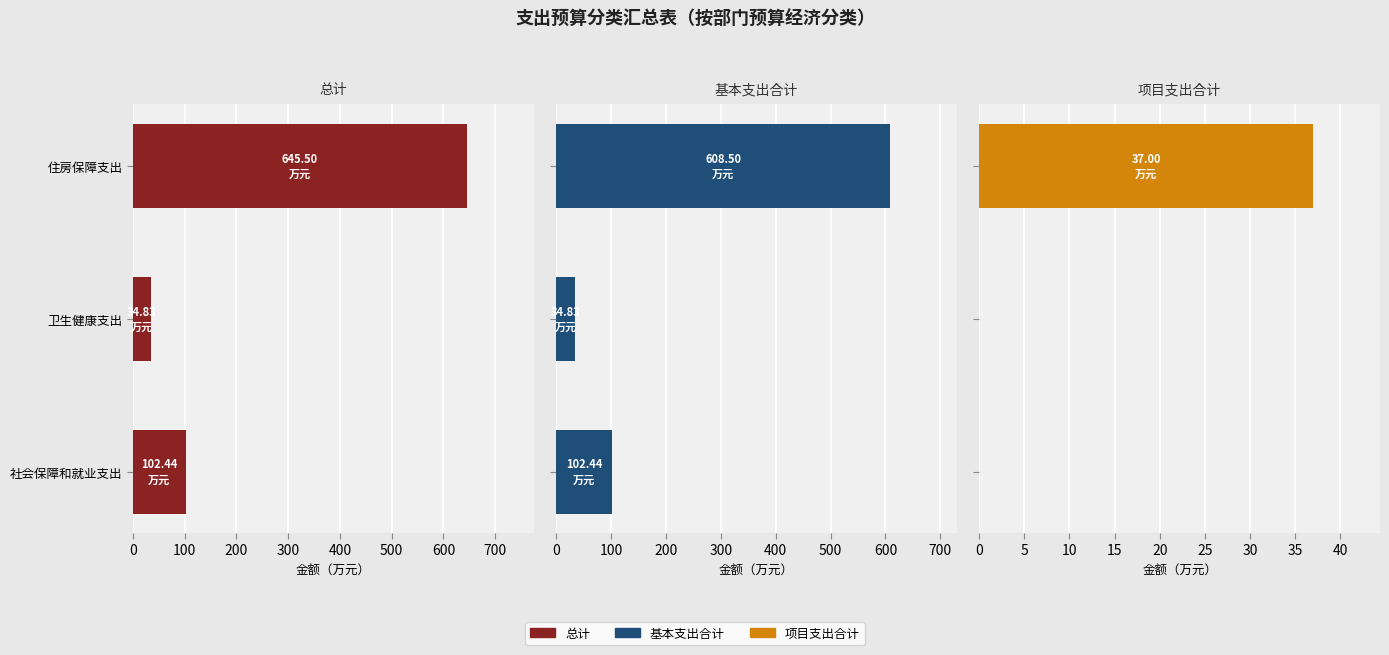

Reading right to left, what are all the values shown in this chart?

总计: 645.5	34.8	102.4
基本支出合计: 608.5	34.8	102.4
项目支出合计: 37.0	0.0	0.0